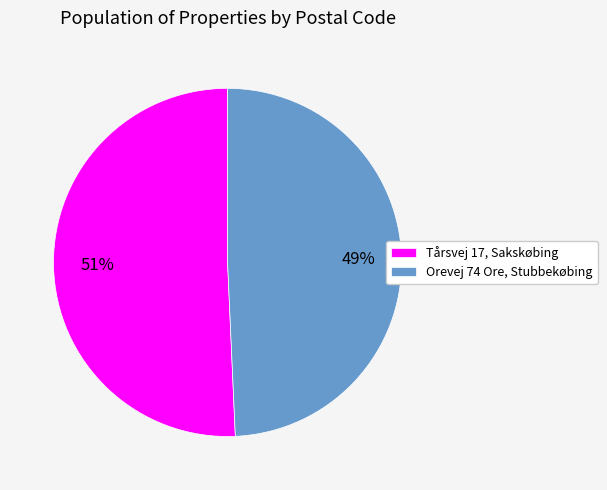

What is the largest slice in the pie chart?

Tårsvej 17, Sakskøbing